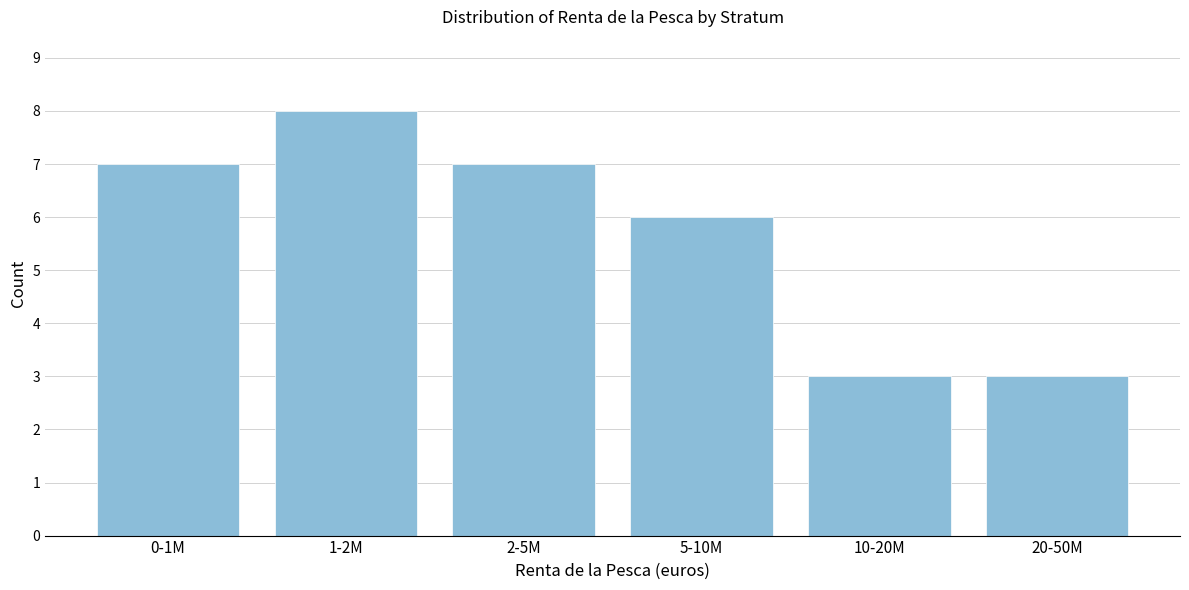

Reading left to right, transcribe all the data shown in this chart.

7	8	7	6	3	3